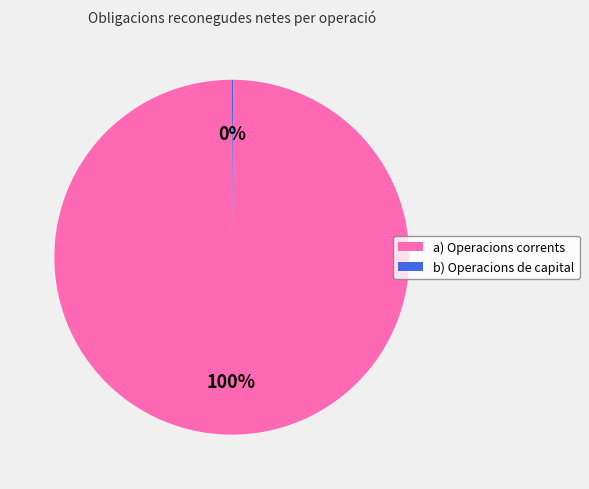

Which category accounts for the majority?

a) Operacions corrents